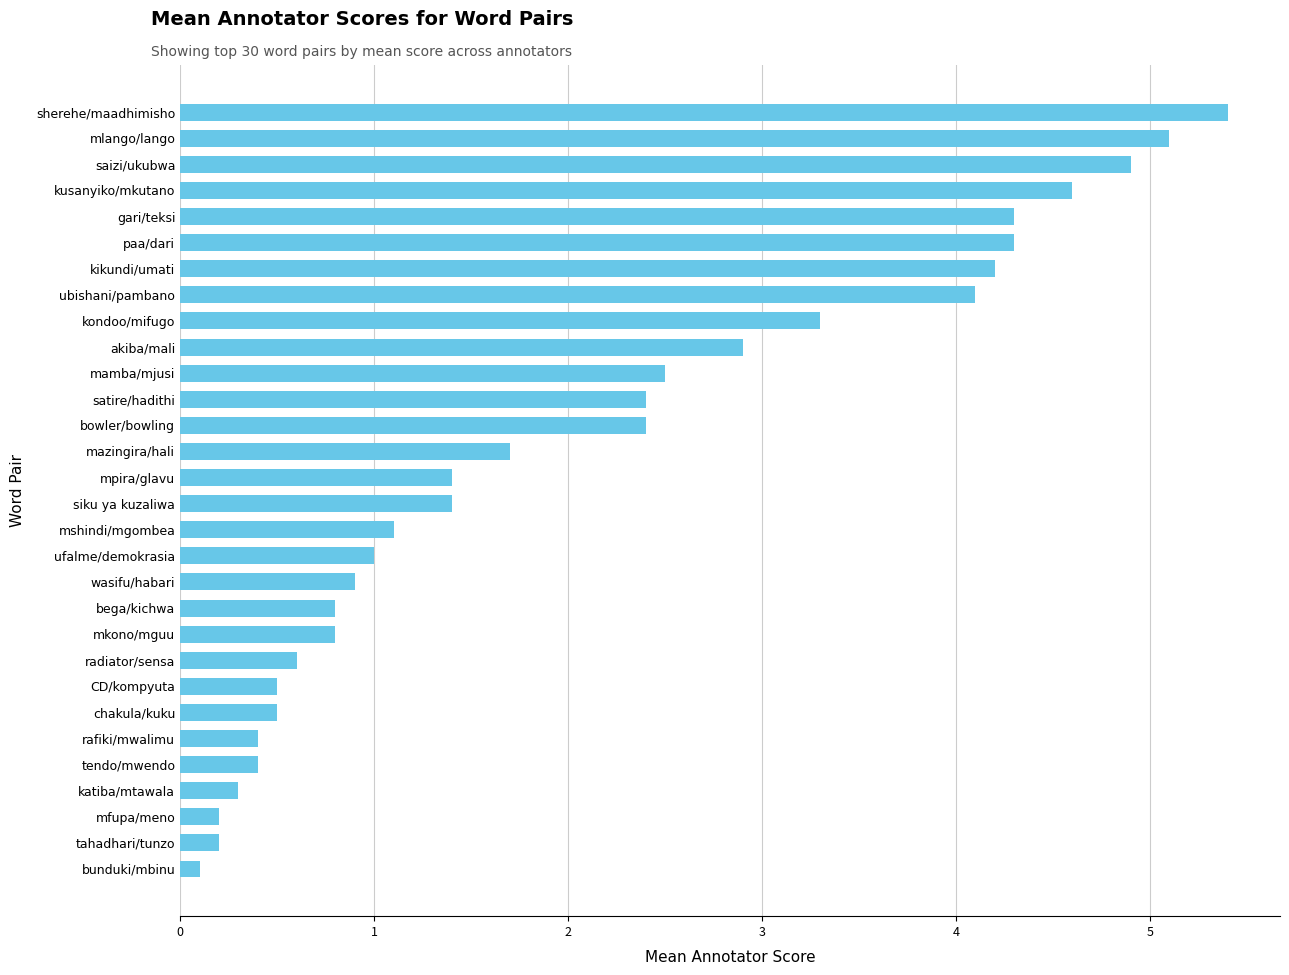

What is the difference between the maximum and minimum values?

5.3